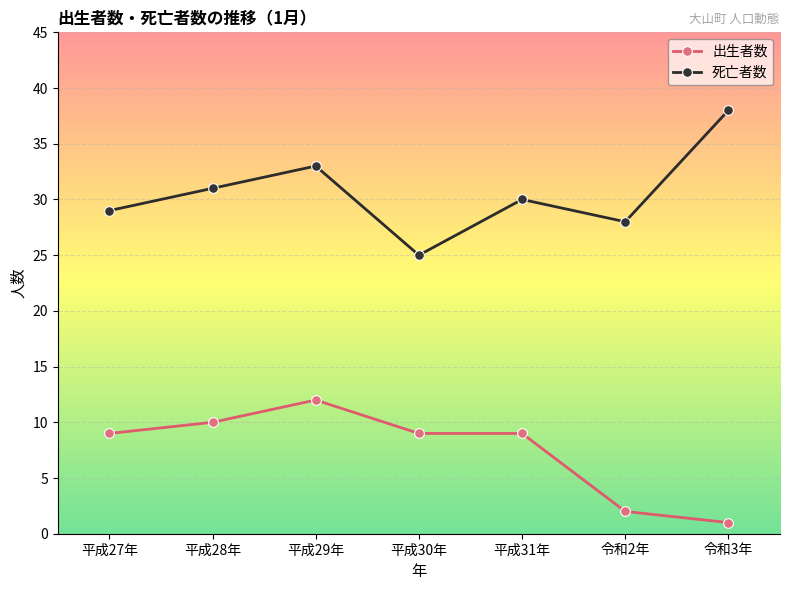

What is the spread (max minus min) of values at 令和3年?

37